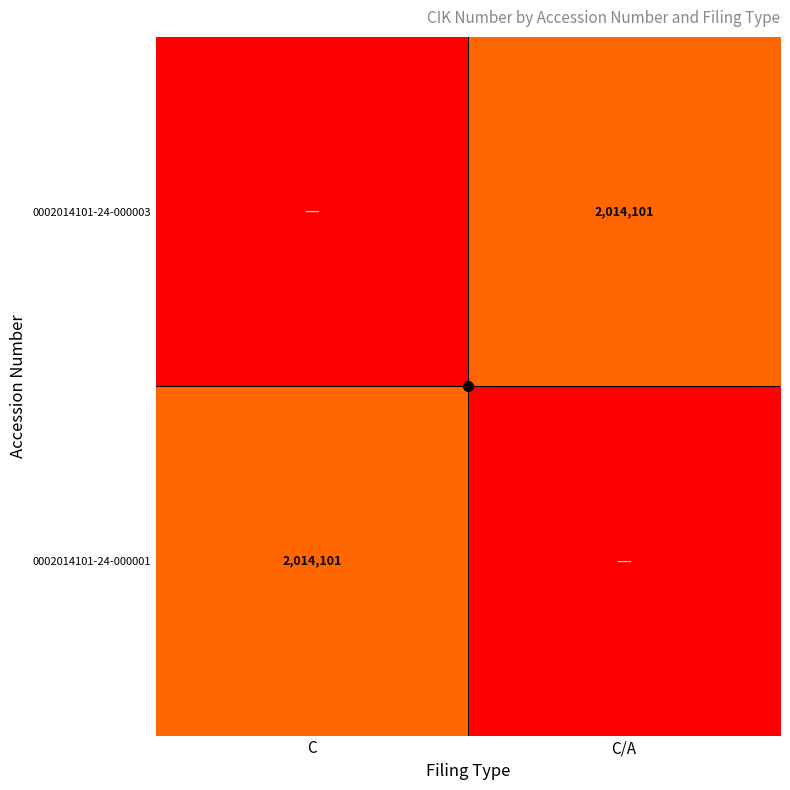

What is the maximum value shown in the chart?

2014101